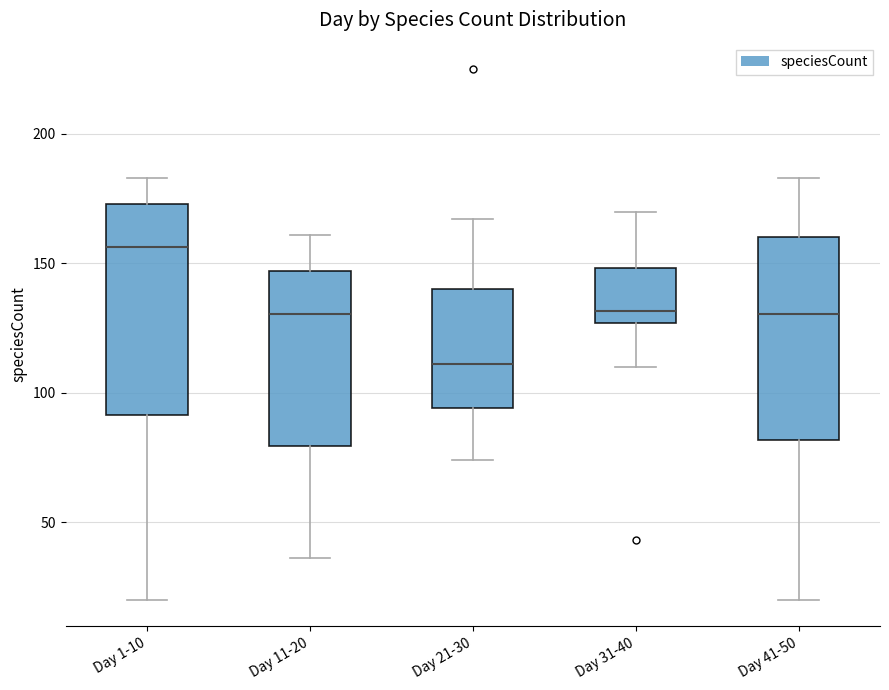

Which box has the highest median line?

Day 1-10